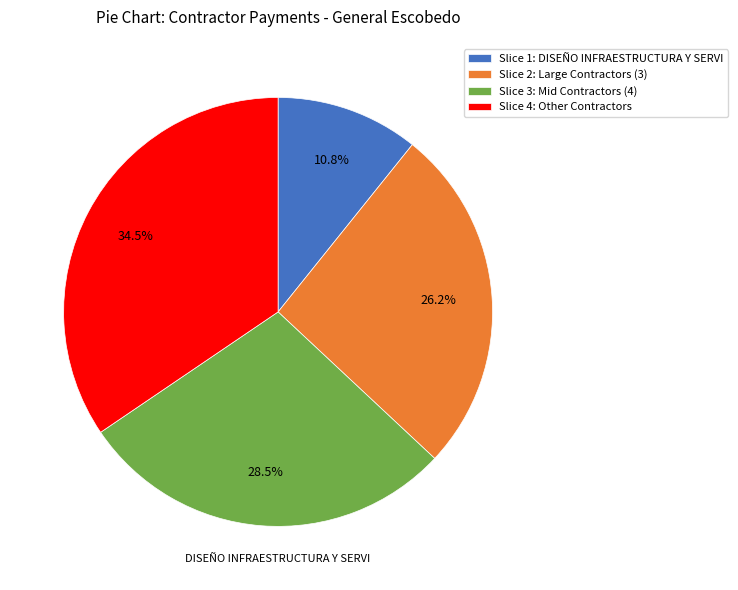

Rank the categories by value from highest to lowest.

Slice 4: Other Contractors, Slice 3: Mid Contractors (4), Slice 2: Large Contractors (3), Slice 1: DISEÑO INFRAESTRUCTURA Y SERVI